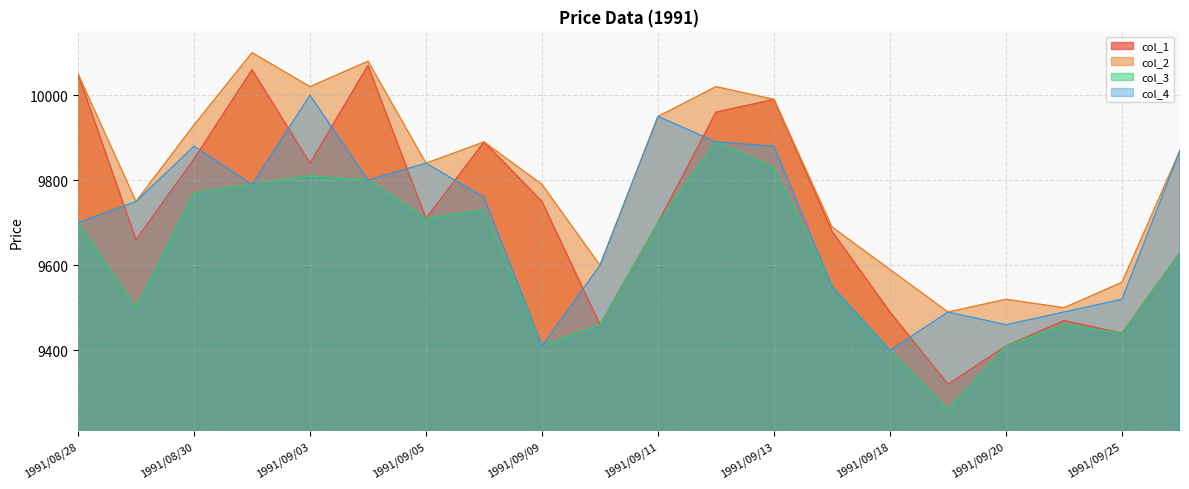

At which category does col_4 reach its first local valley?

1991/09/02